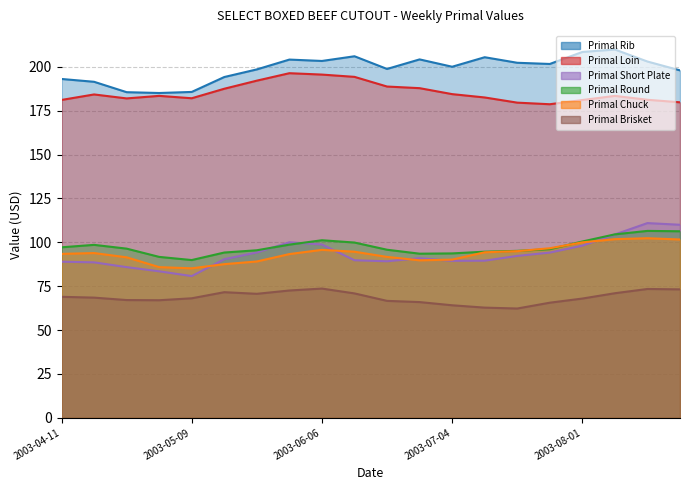

What is the sum of all Primal Loin values?

3706.0